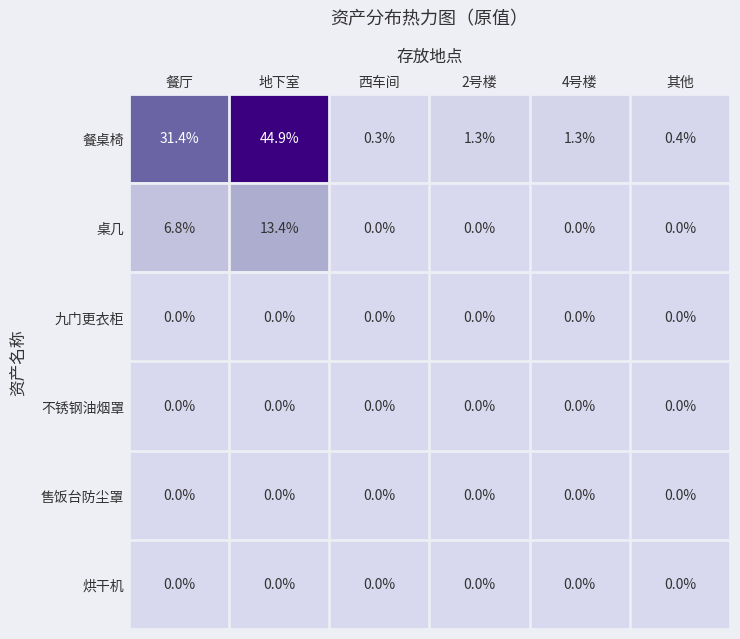

At which category is the sum across all series the highest?

地下室